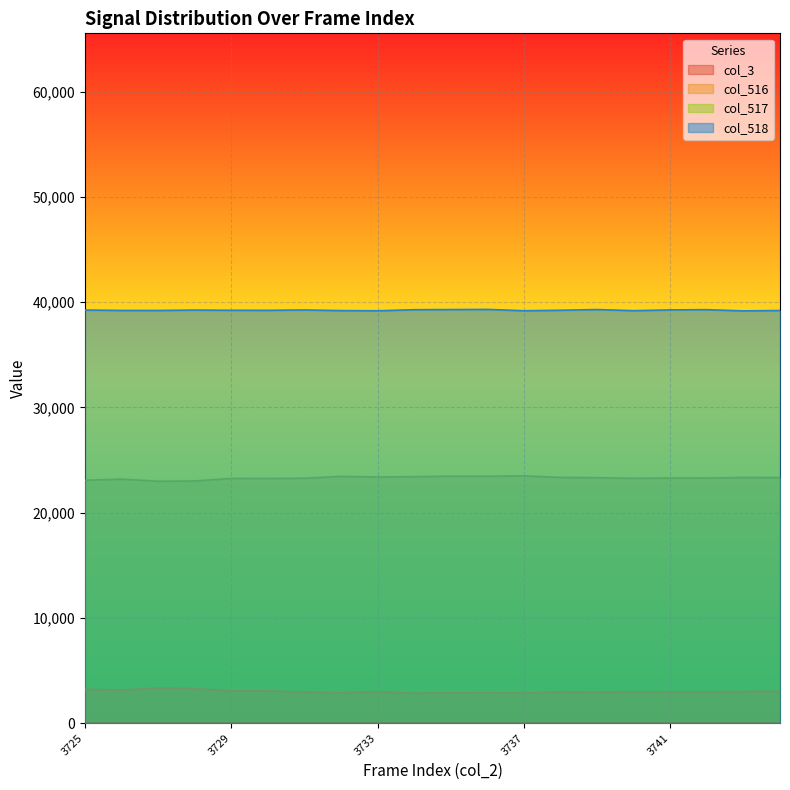

What is the greatest value displayed?

39308